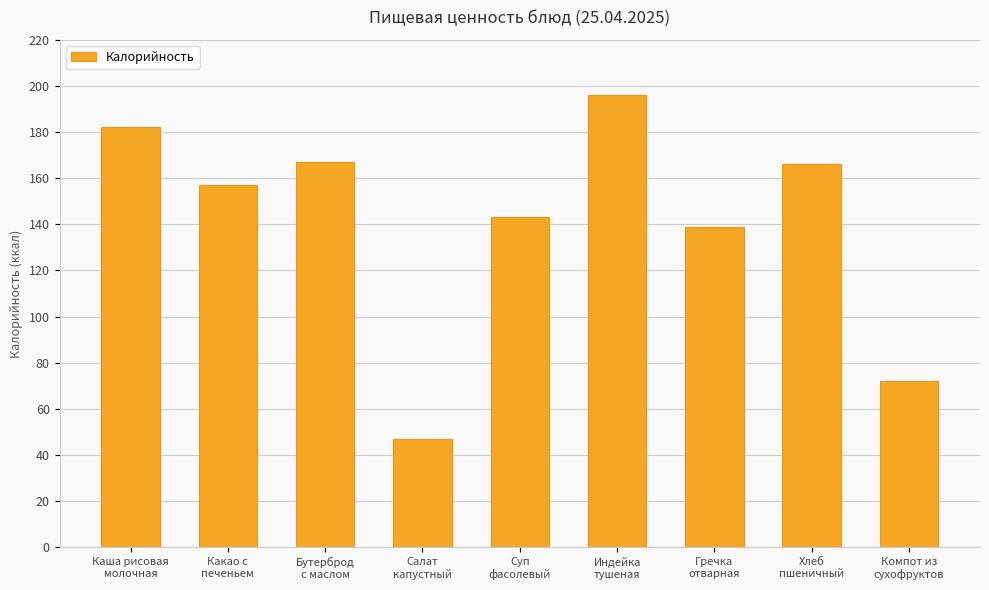

At which label is the value closest to 121?

Гречка
отварная